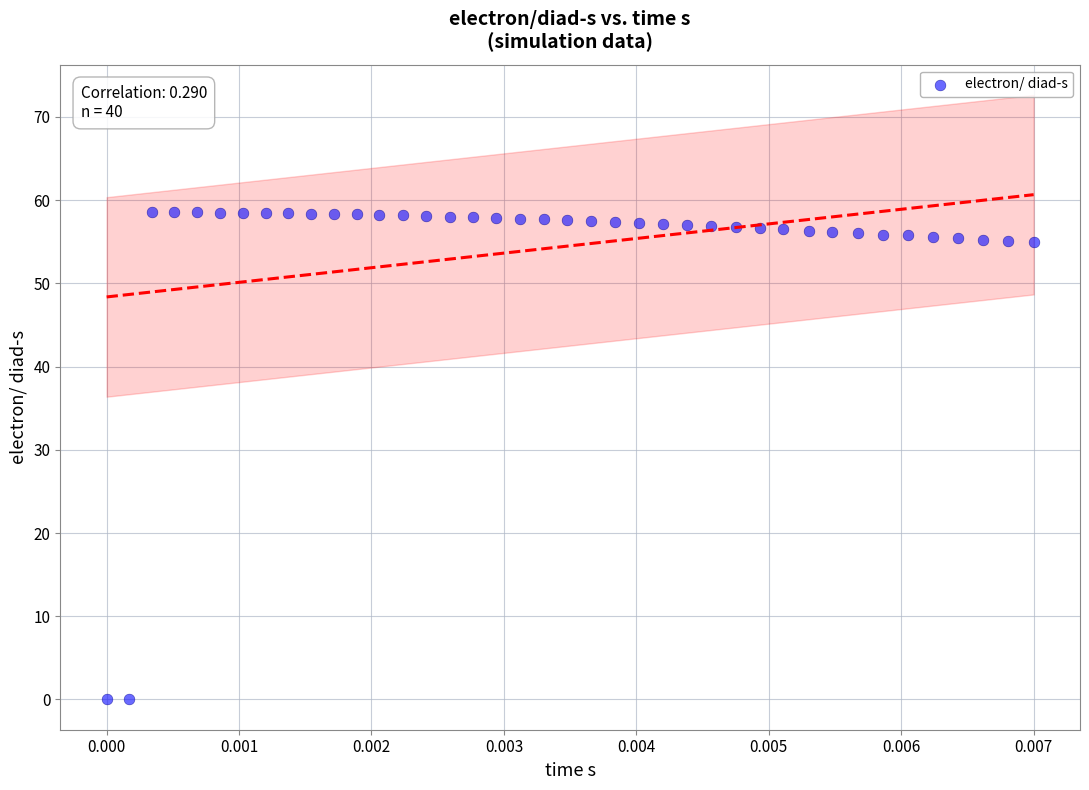

What is the range of Y values (max minus min)?

58.6